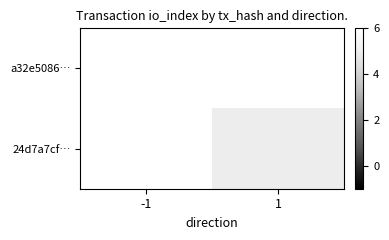

Count the number of data series in this chart.

2